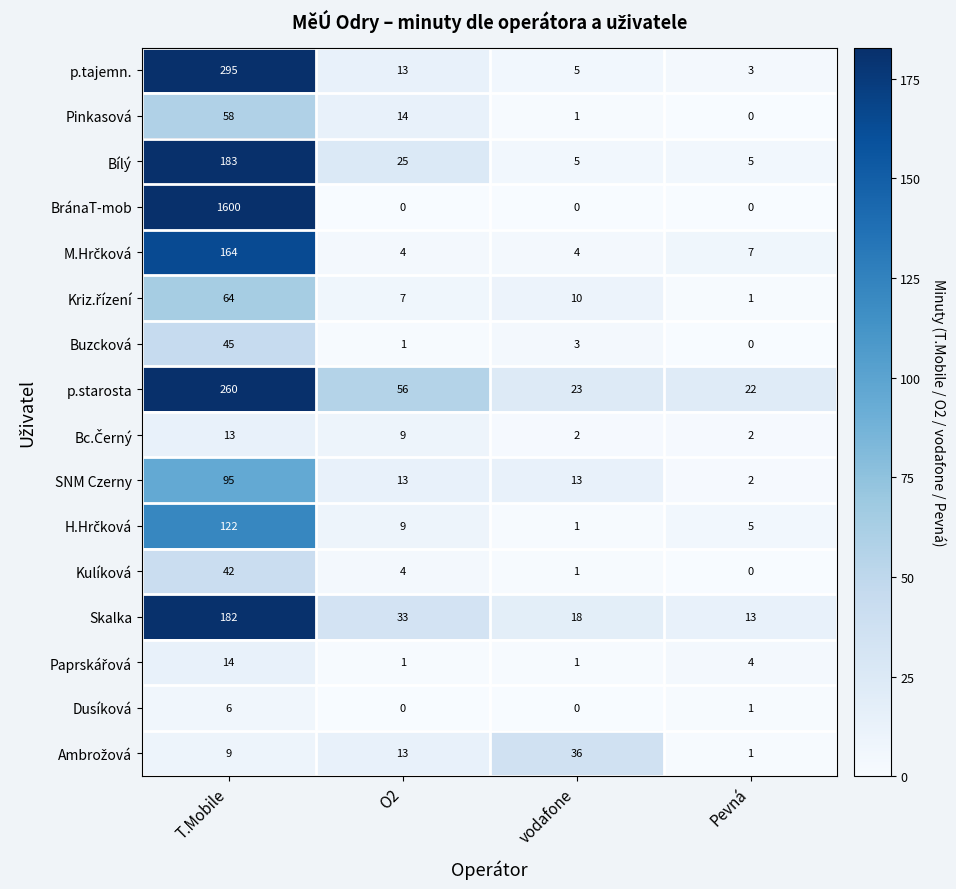

At which label does p.starosta first exceed 56?

T.Mobile